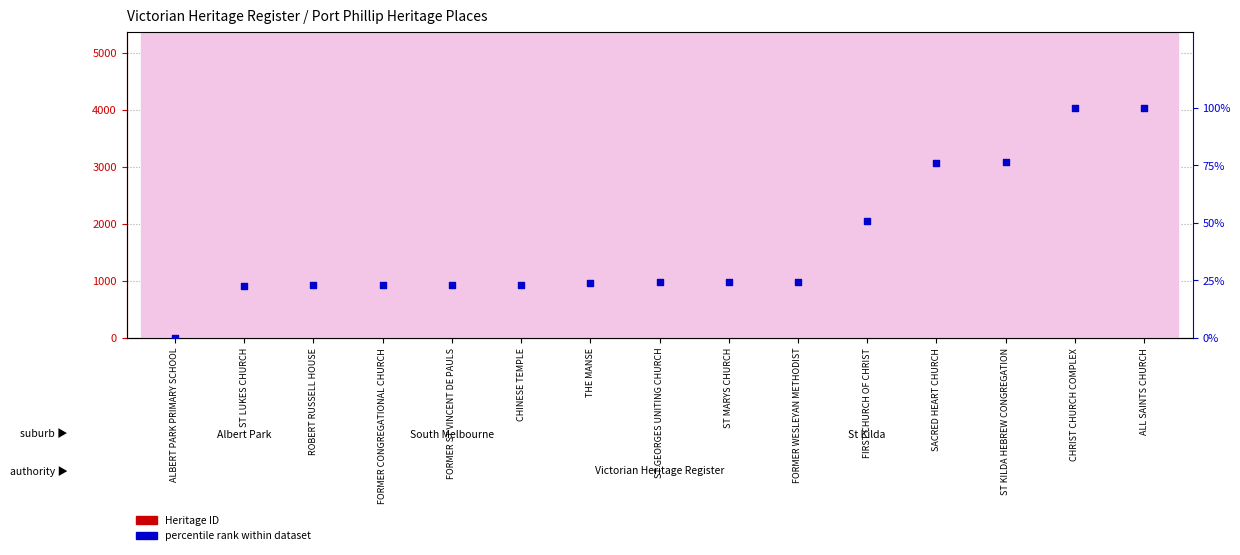

Which series has the widest spread of Y values?

Heritage ID